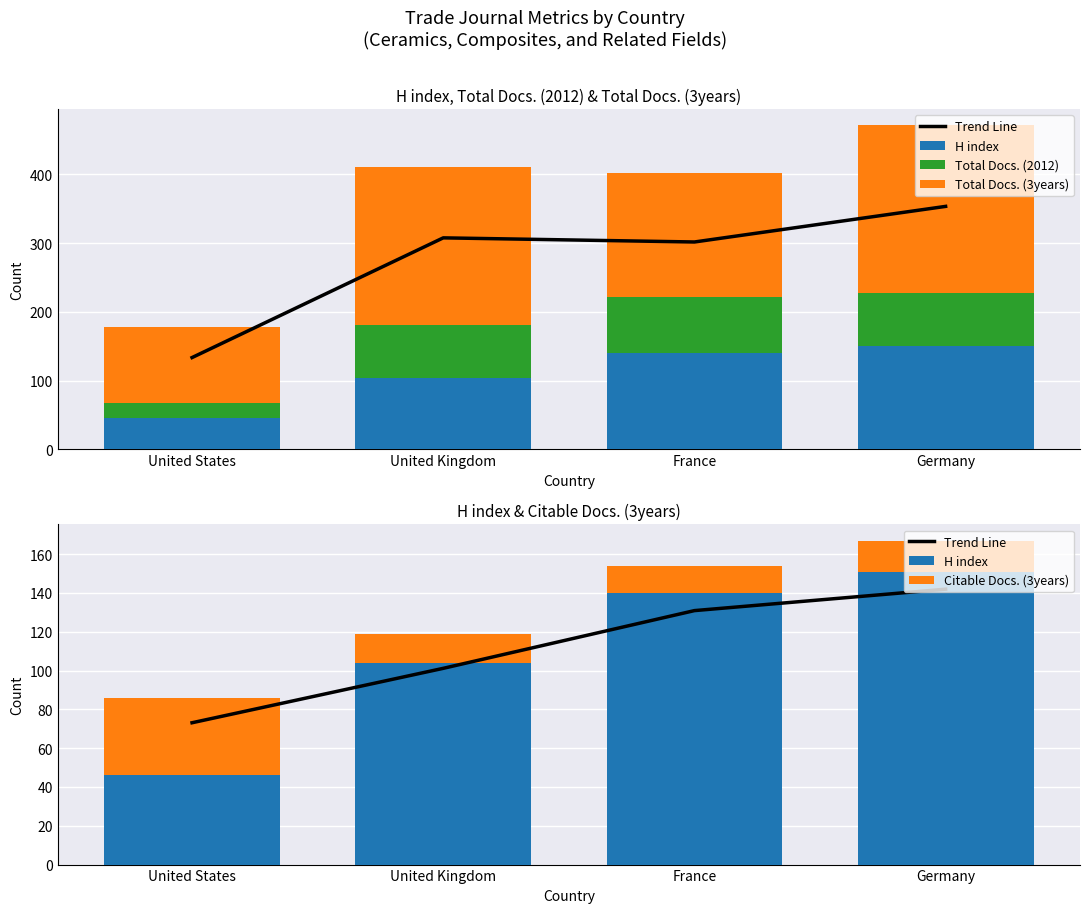

At which label is Total Docs. (3years) closest to 177?

France